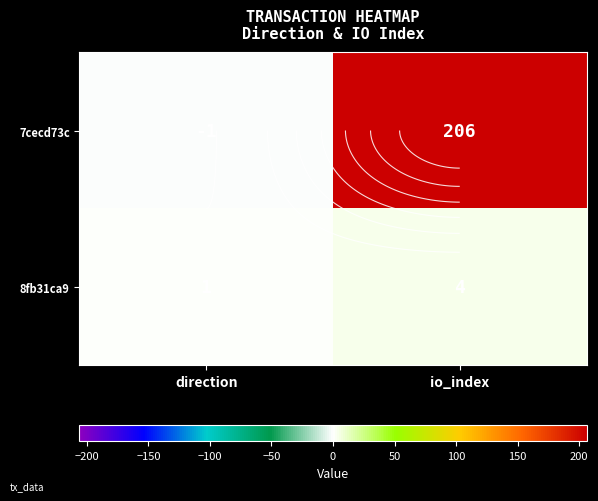

What is the average value of the 8fb31ca9 series?

2